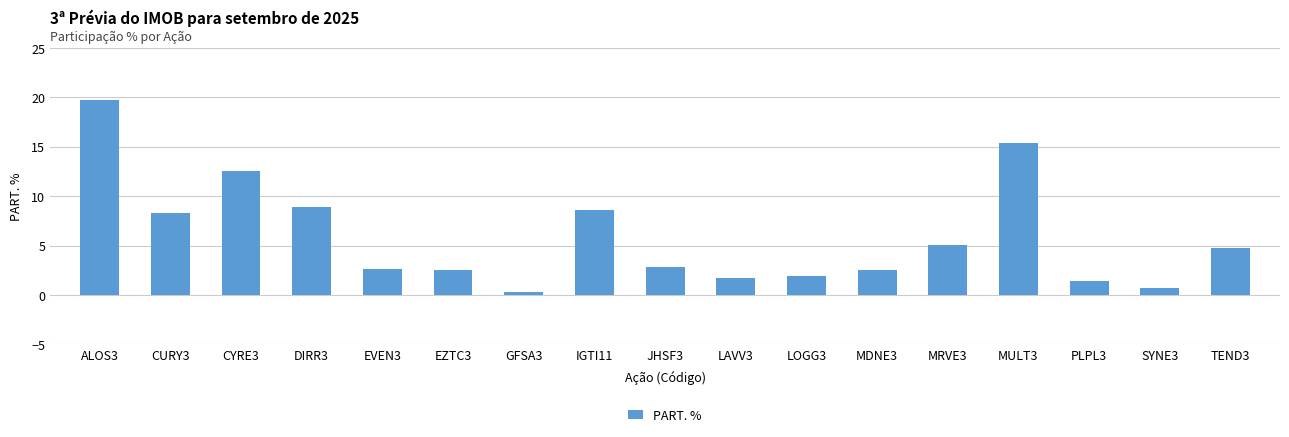

Is it true that the value at IGTI11 is 12.7?

False